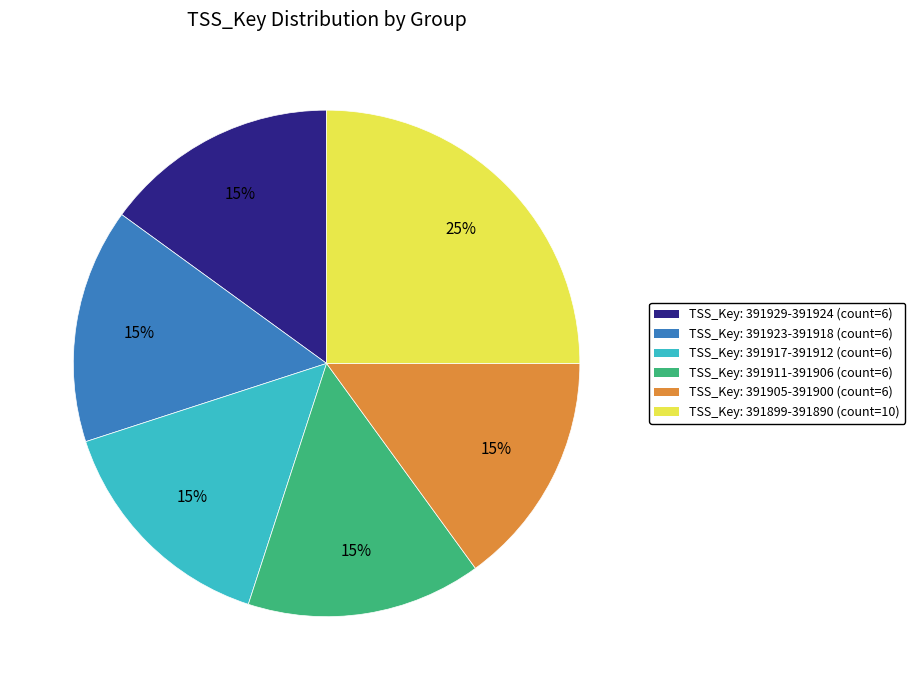

To the nearest percent, what is the average slice percentage?

17%